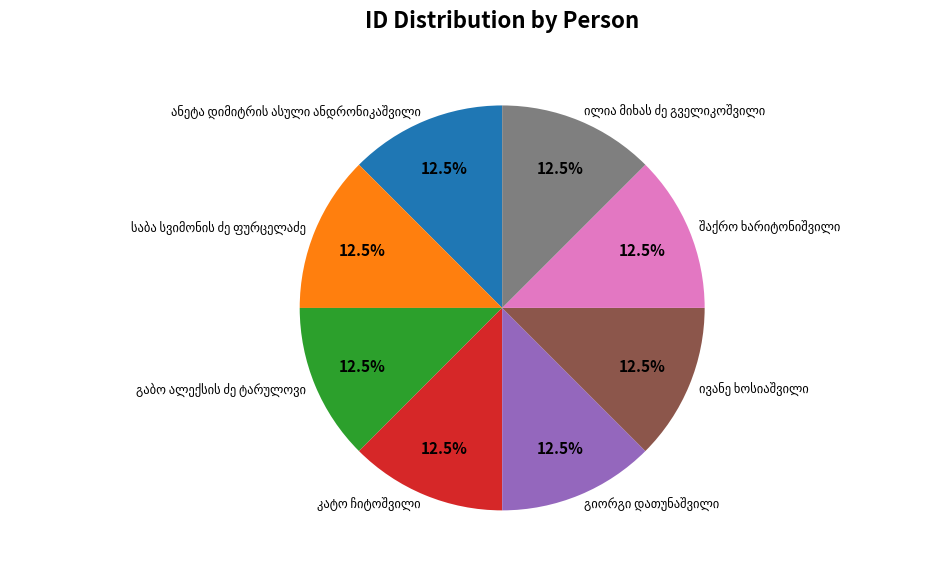

Is there a majority slice in this chart?

No